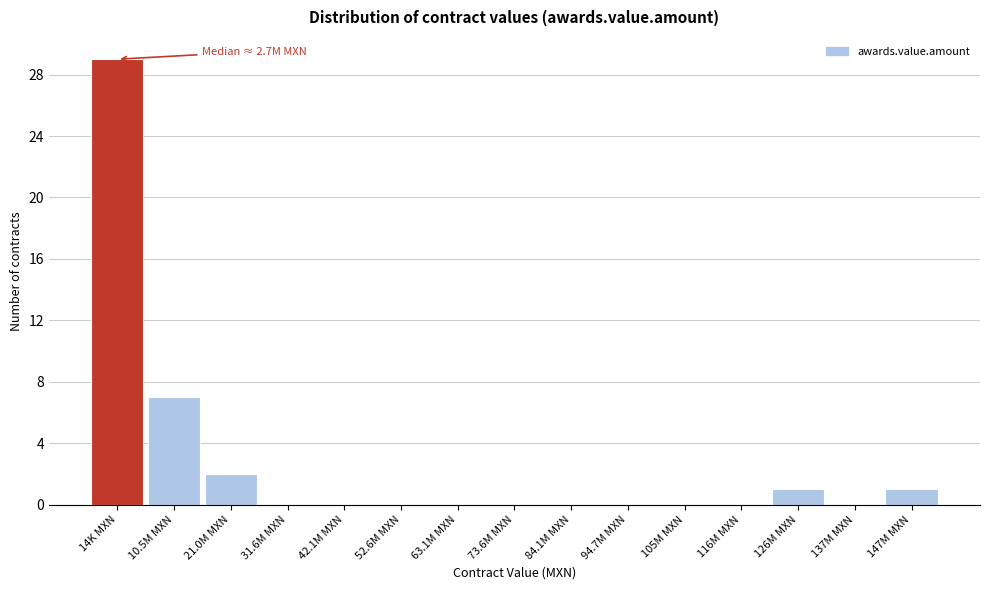

Reading right to left, extract all data points from this chart.

147M MXN=1	137M MXN=0	126M MXN=1	116M MXN=0	105M MXN=0	94.7M MXN=0	84.1M MXN=0	73.6M MXN=0	63.1M MXN=0	52.6M MXN=0	42.1M MXN=0	31.6M MXN=0	21.0M MXN=2	10.5M MXN=7	14K MXN=29